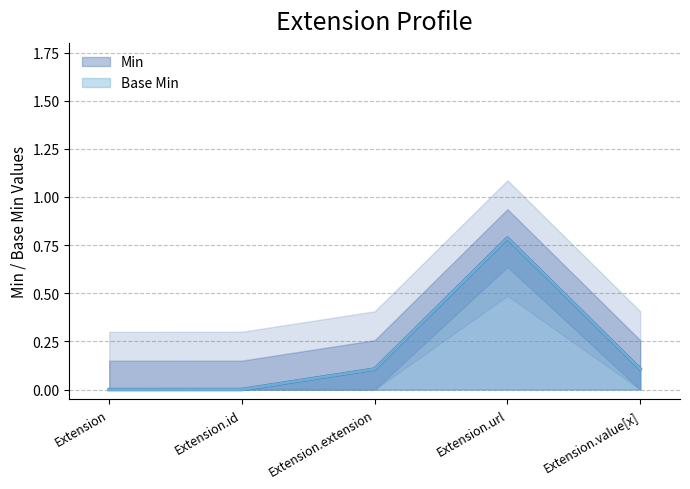

How many lines are shown in the chart?

2